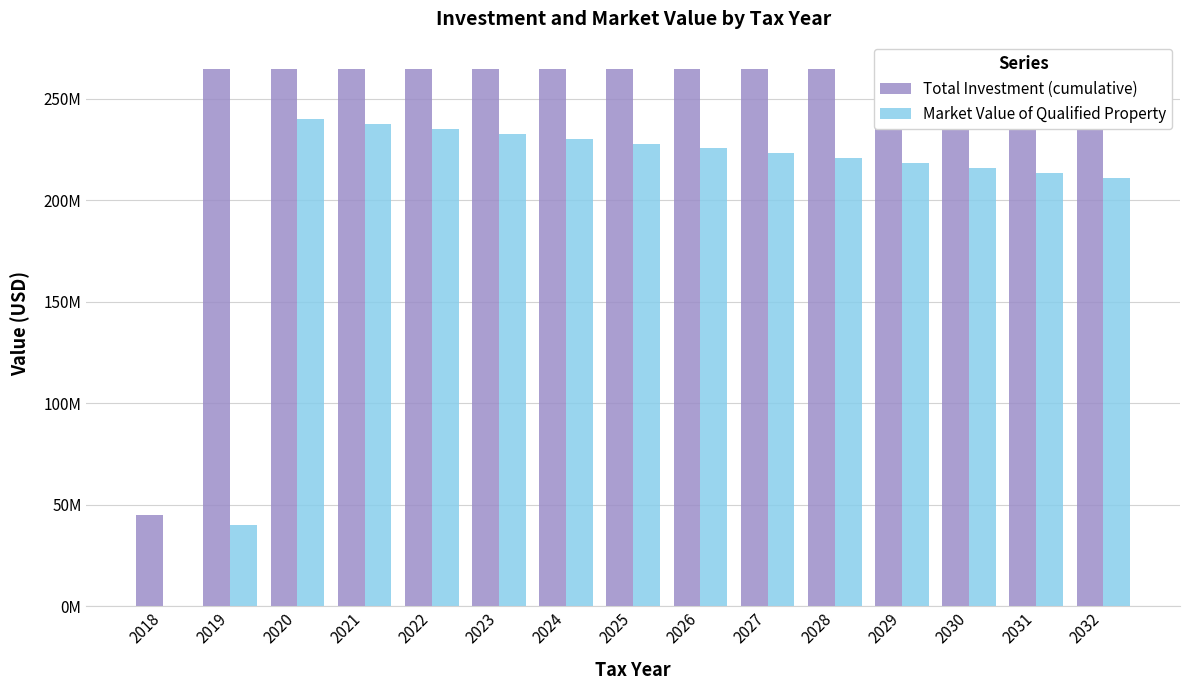

The Total Investment (cumulative) series shows 265000000 at 2032. True or false?

True